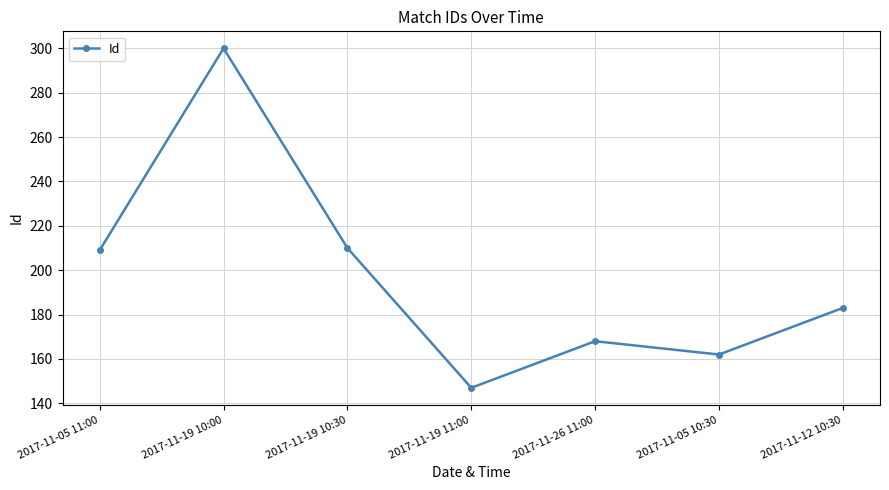

At which label does the data first exceed 183?

2017-11-05 11:00